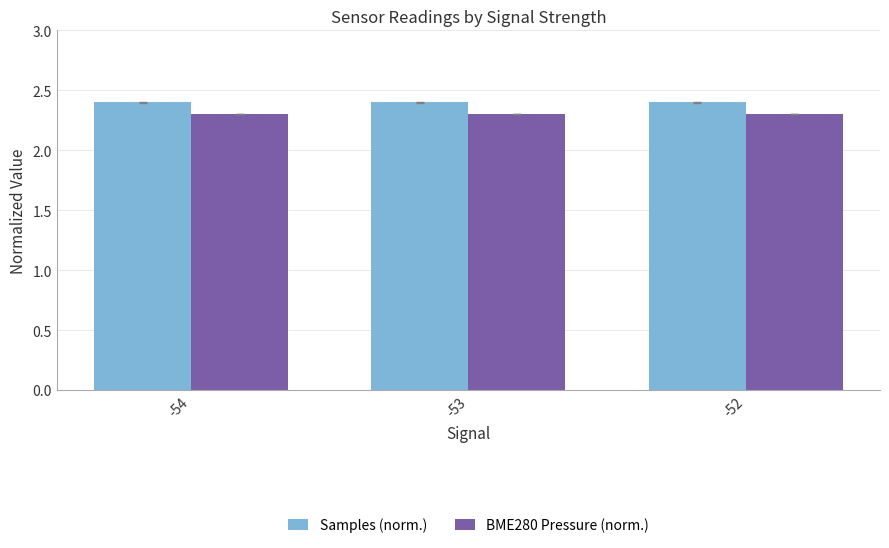

What are all the series names shown in the legend?

Samples (norm.), BME280 Pressure (norm.)